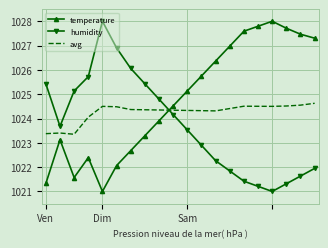

Which series has the largest total across all categories?

temperature